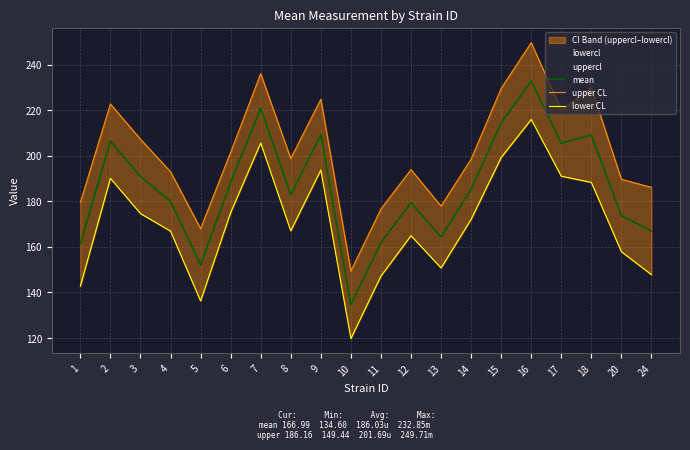

What is the difference between the maximum and minimum values in the lower CL series?

96.2